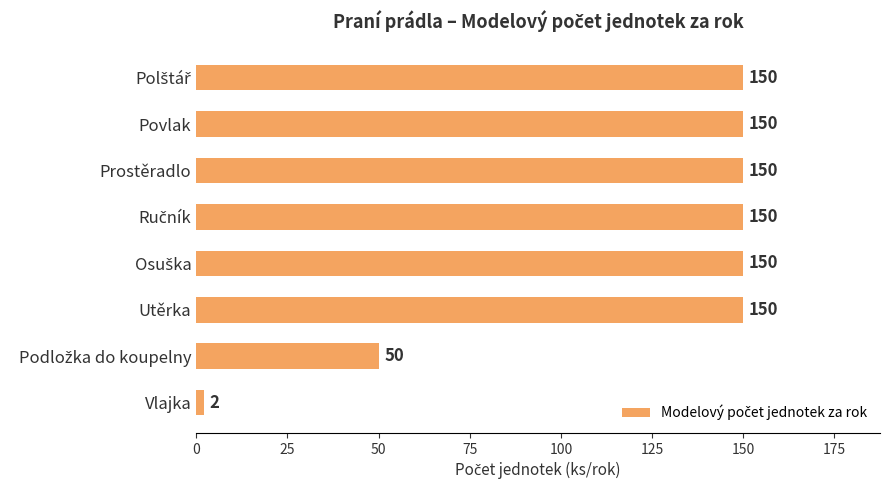

True or false: the data shows 252 at Utěrka.

False